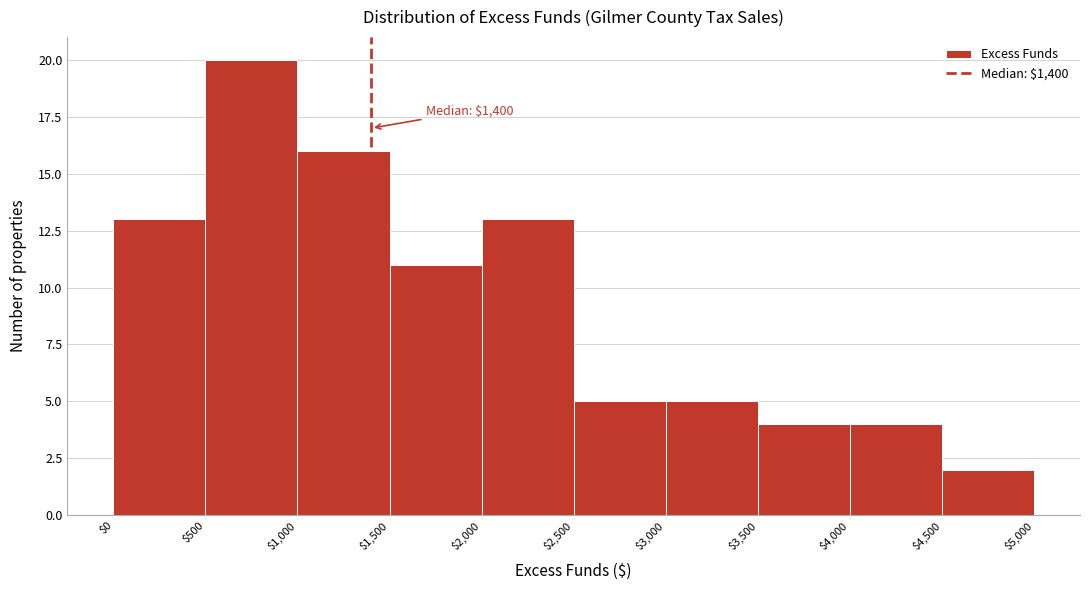

Which range on the x-axis has the tallest bar?

$500 to $1,000